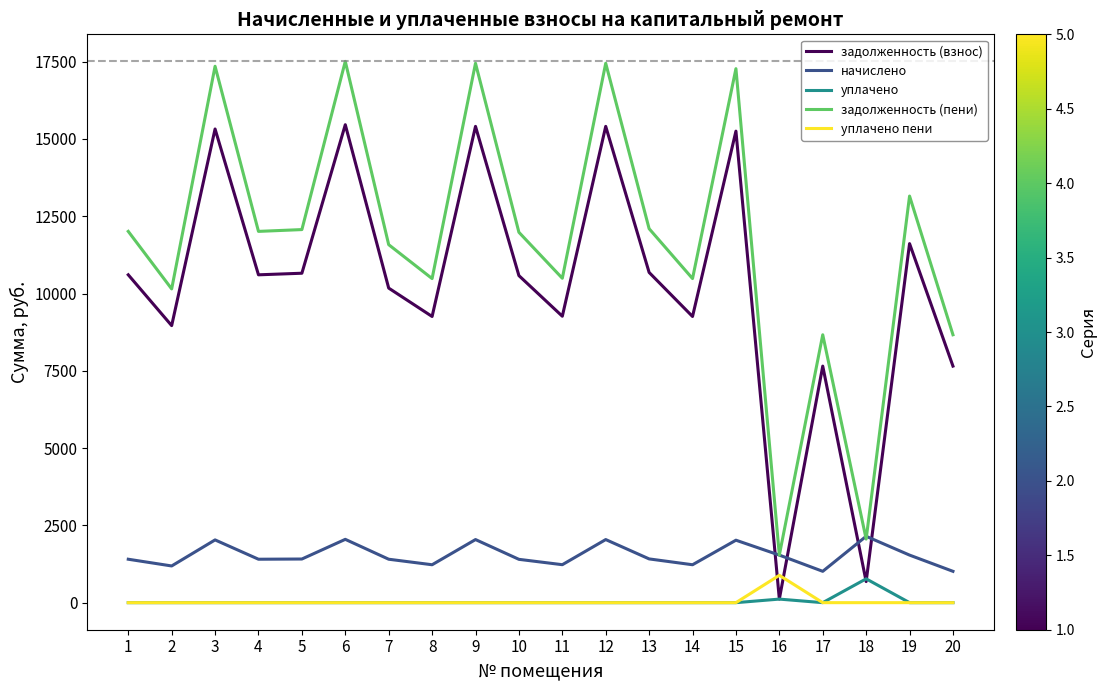

At how many categories does at least one series exceed 4994?

18